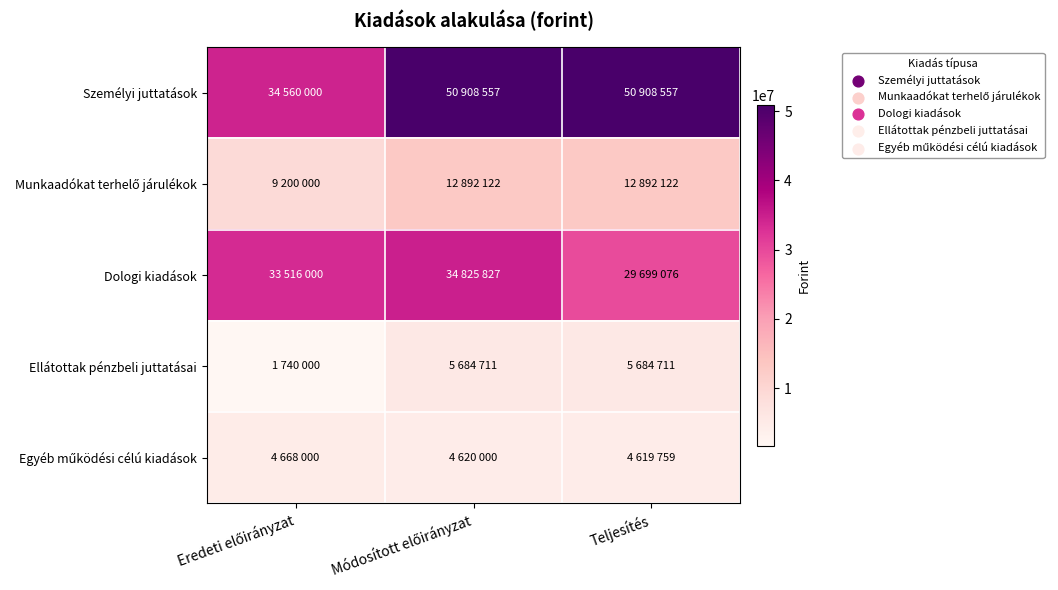

At how many categories does at least one series exceed 33326469?

3